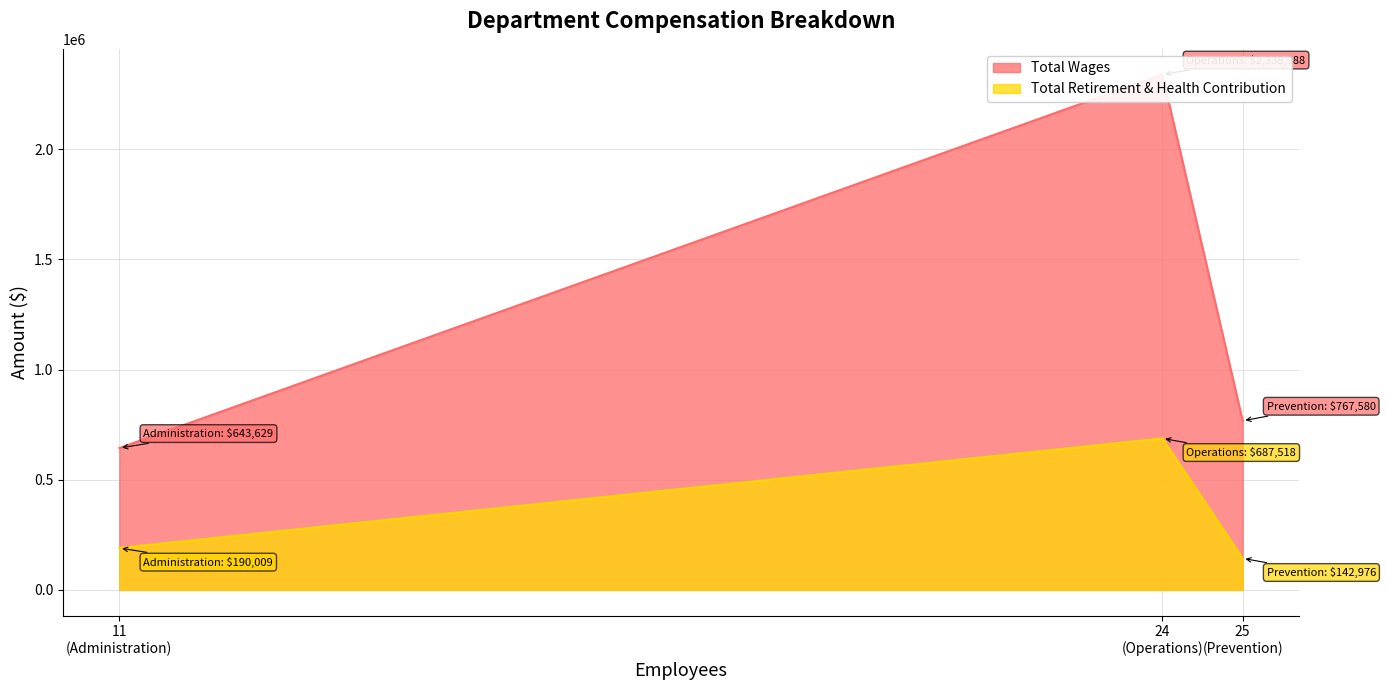

What value does the Total Wages series have at Operations?

2338988